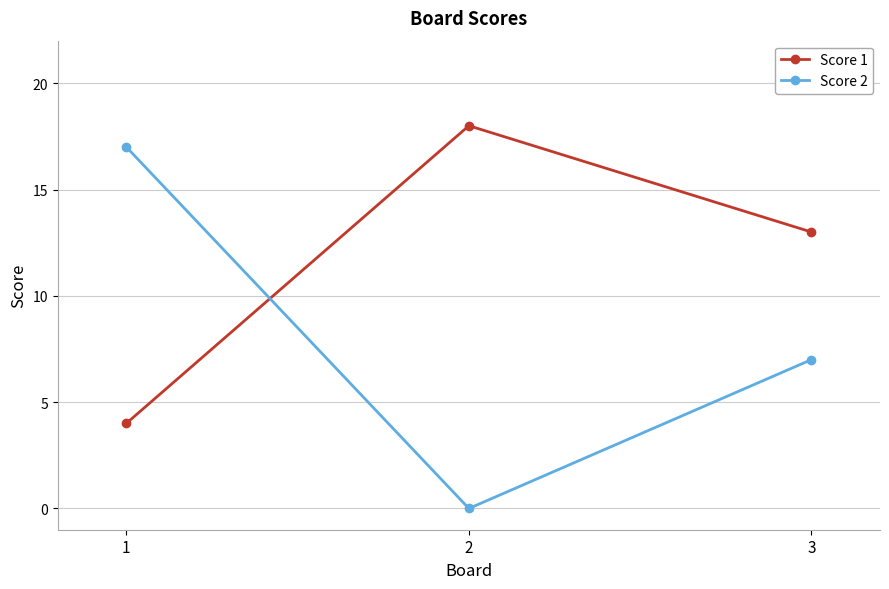

Count the number of categories in the chart.

3